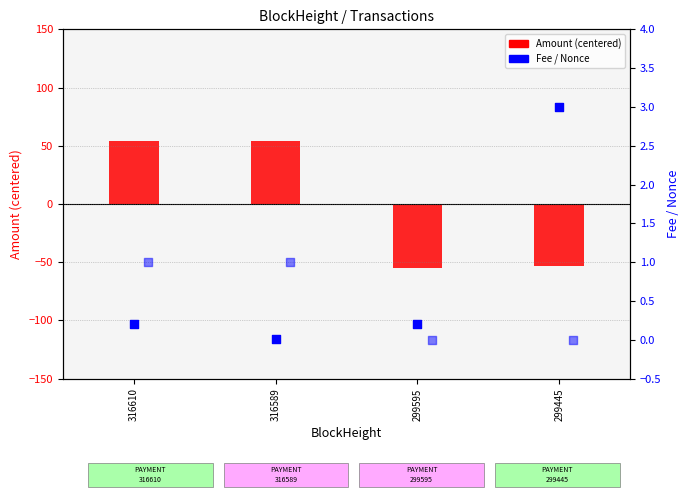

Which series contains the highest Y value?

Amount (centered)